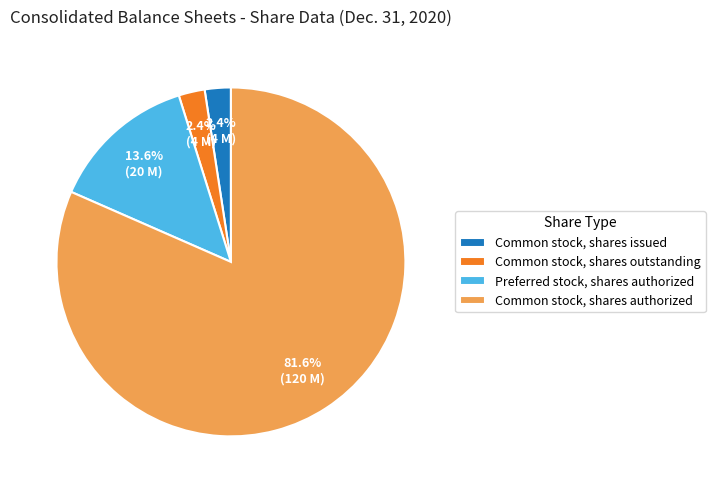

True or false: Common stock, shares authorized accounts for 75% of the total.

False